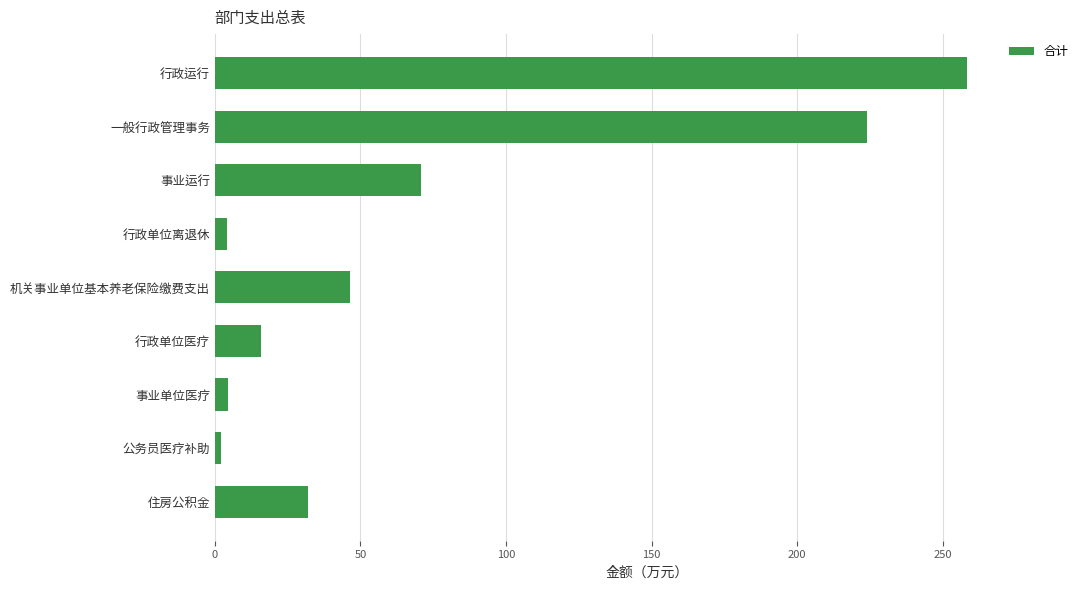

What is the label of the 5th bar from the top?

机关事业单位基本养老保险缴费支出